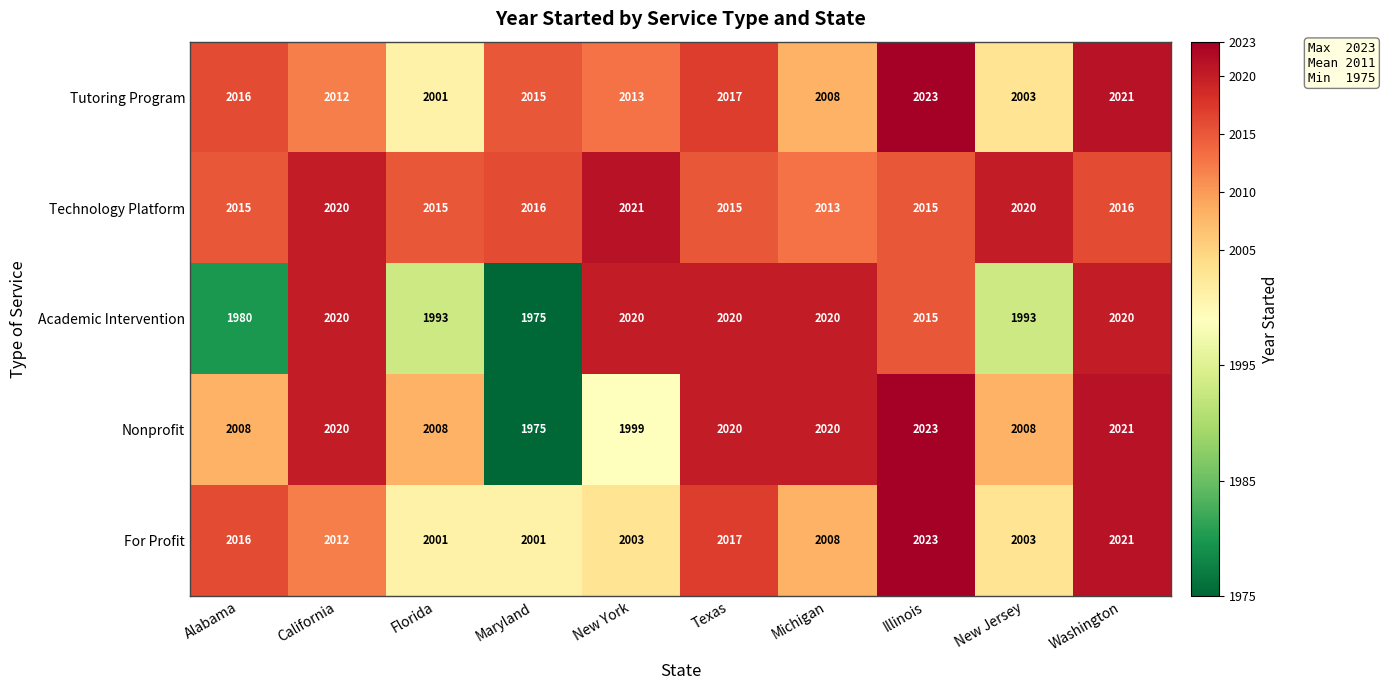

What is the total value across all series at New Jersey?

10027